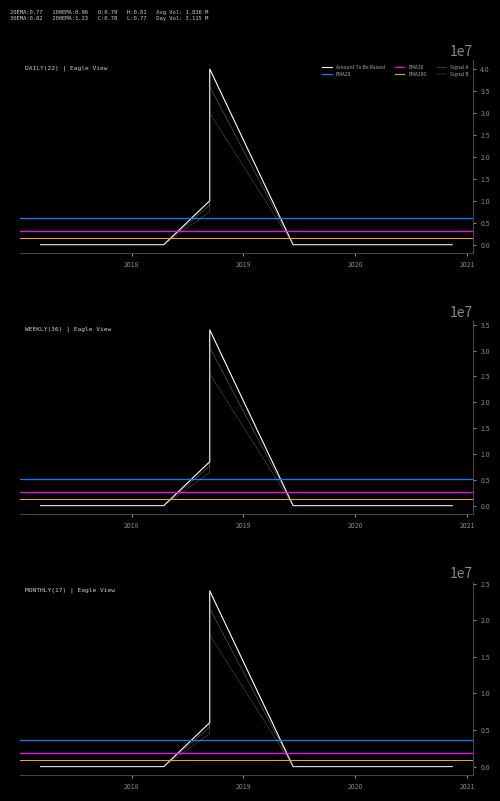

At which category is the sum across all series the highest?

2018-09-13